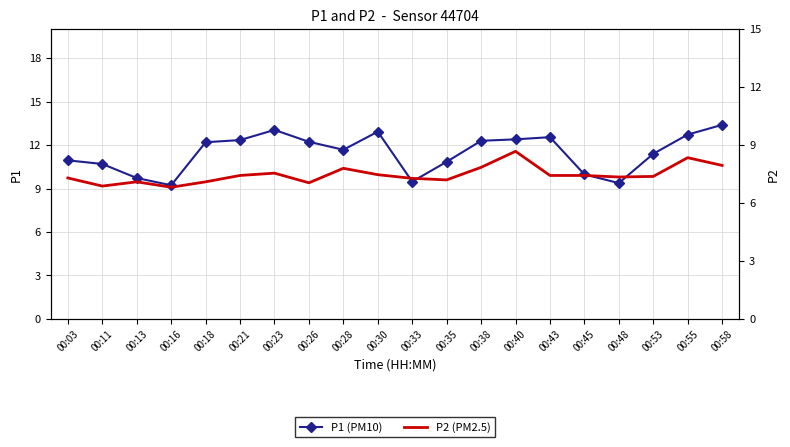

What is the value of the P1 (PM10) point at the 10th from the left?

12.9